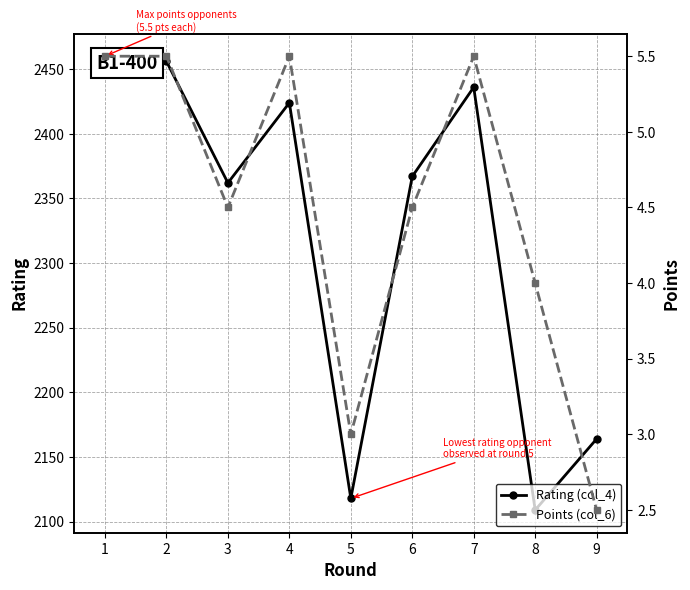

How many categories are shown in the chart?

9